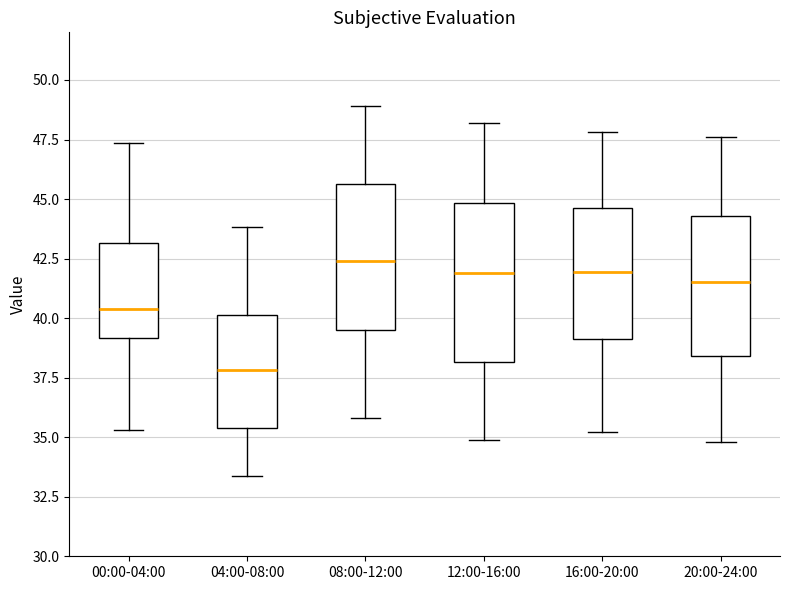

Where does the upper whisker of the box for 16:00-20:00 end on the y-axis? The values are not printed on the chart, so give them approximately, as read against the axis.

48.0